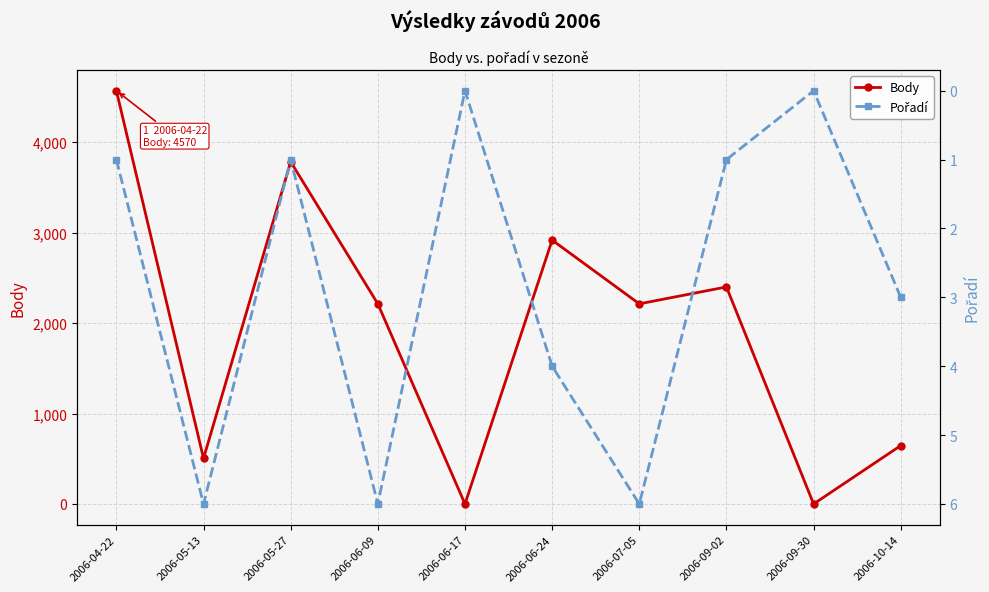

What is the spread (max minus min) of values at 2006-07-05?

2207